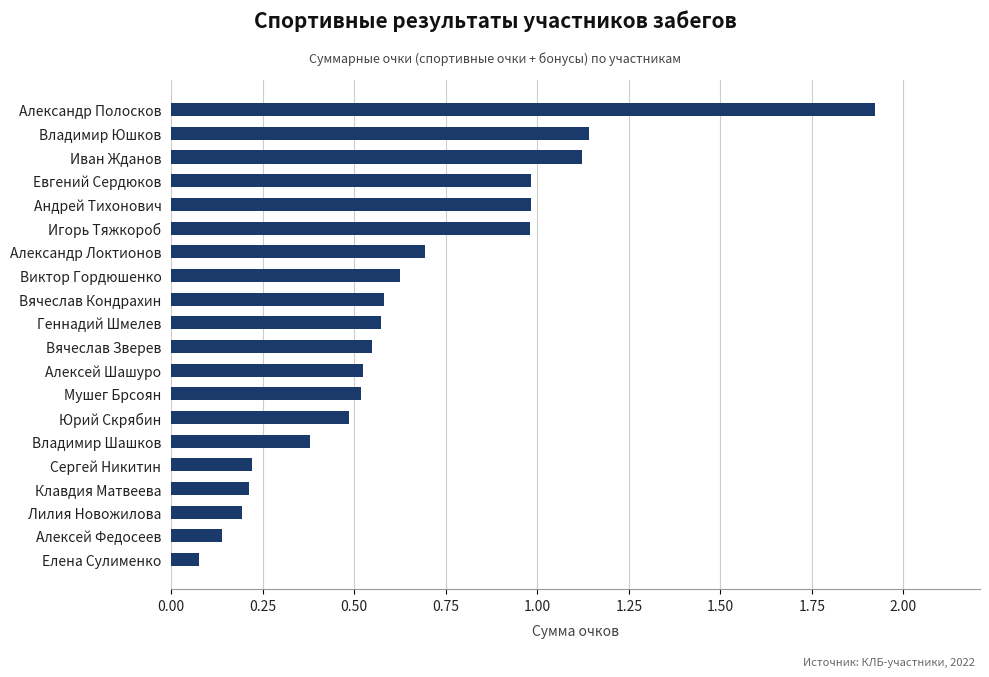

At which label is the value closest to 0?

Елена Сулименко